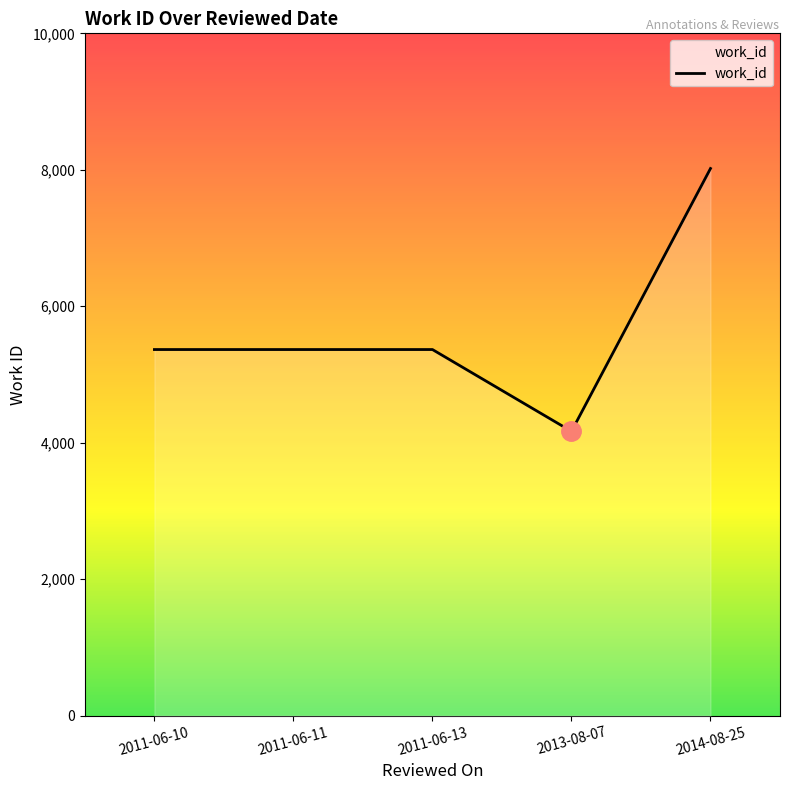

Reading left to right, transcribe all the data shown in this chart.

5366	5366	5366	4167	8019